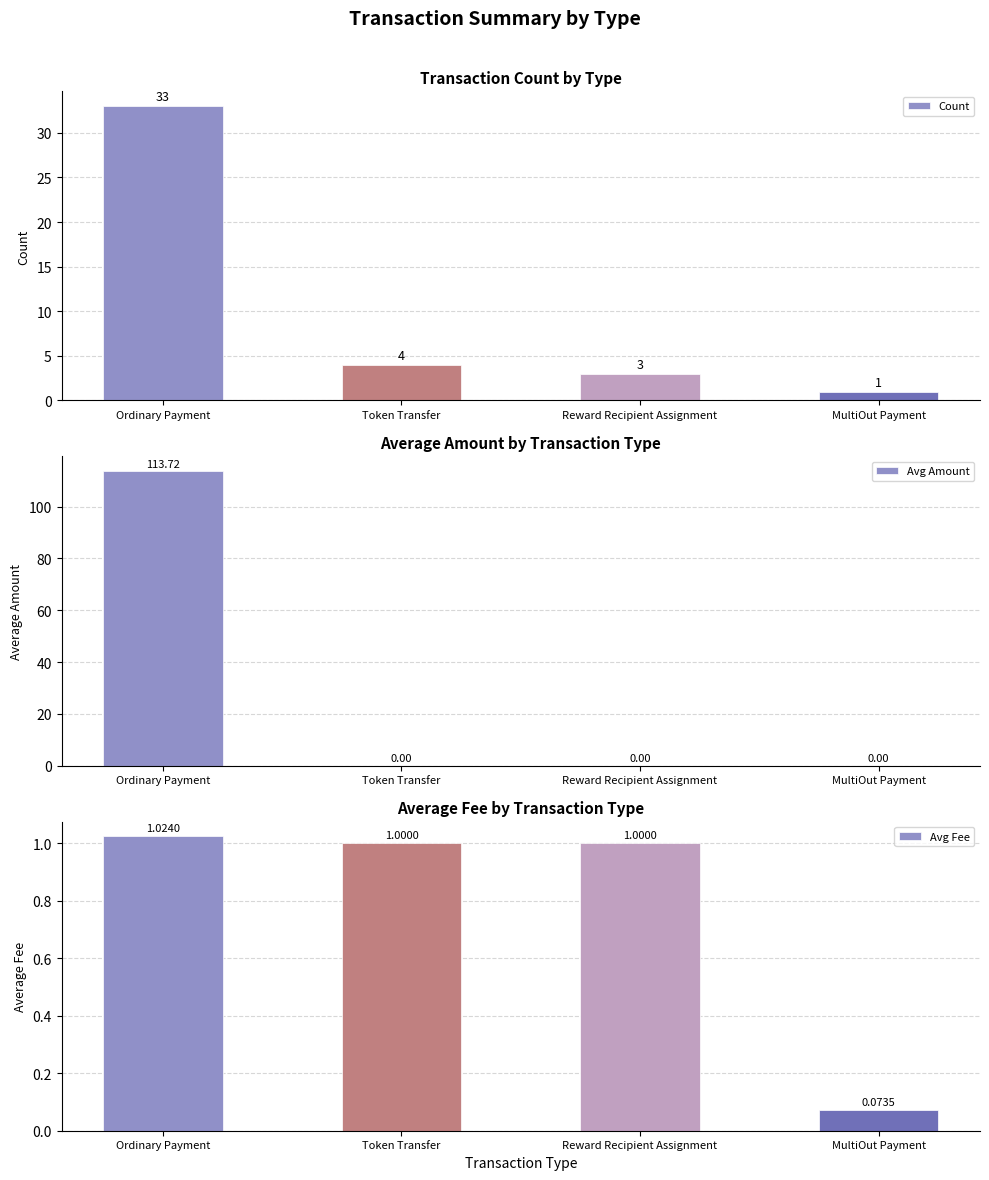

Reading right to left, extract all data points from this chart.

Count: MultiOut Payment=1.0	Reward Recipient Assignment=3.0	Token Transfer=4.0	Ordinary Payment=33.0
Avg Amount: MultiOut Payment=0.0	Reward Recipient Assignment=0.0	Token Transfer=0.0	Ordinary Payment=113.7
Avg Fee: MultiOut Payment=0.1	Reward Recipient Assignment=1.0	Token Transfer=1.0	Ordinary Payment=1.0